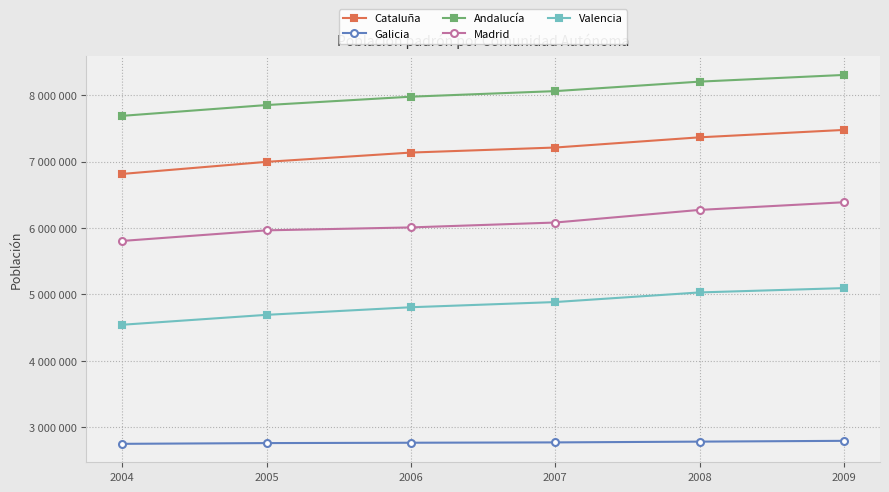

Between 2005 and 2009, which series saw the biggest shift?

Cataluña